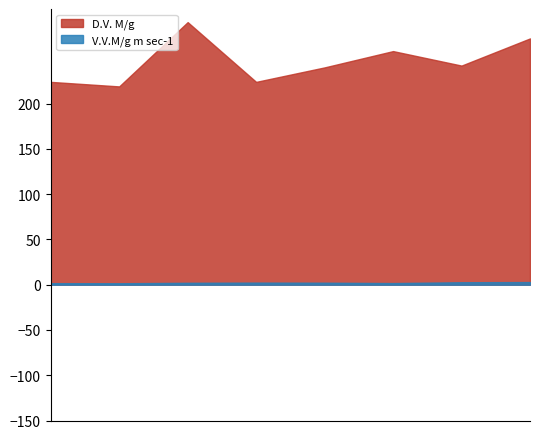

Where is the first local minimum for D.V. M/g?

2008-07-02